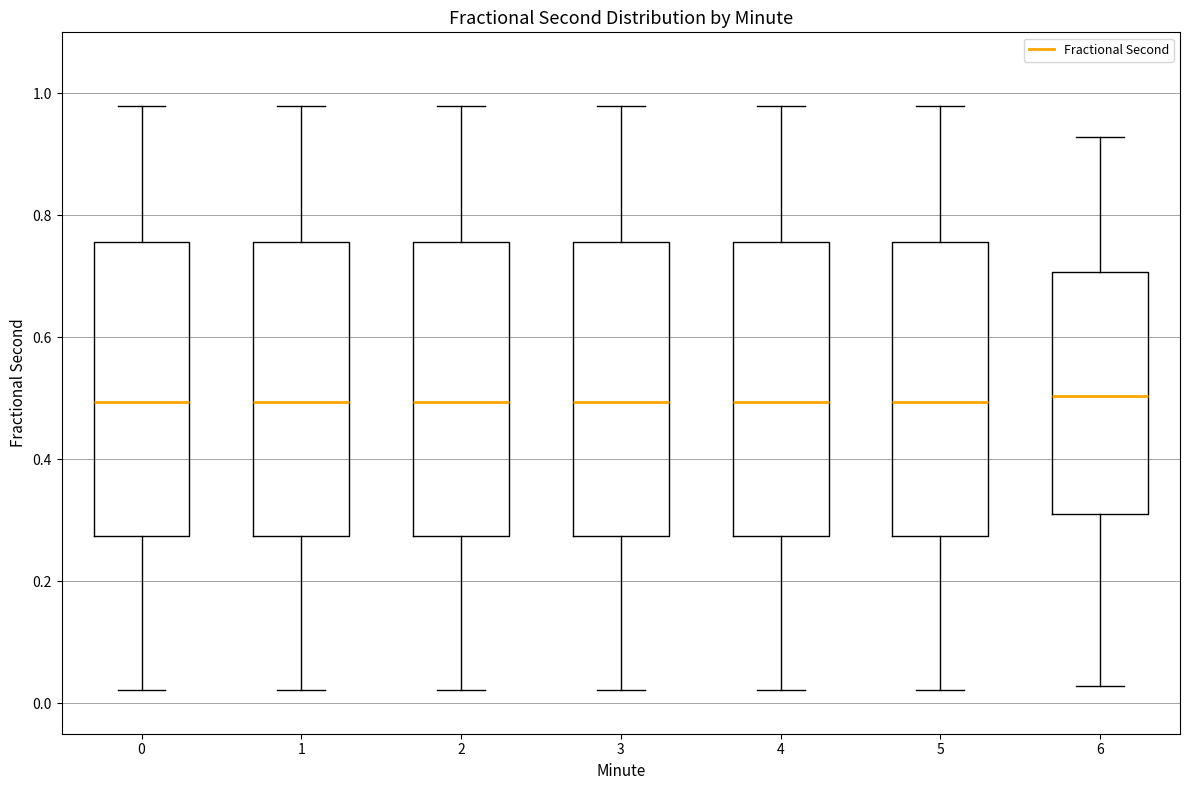

Reading left to right, transcribe this box plot: for each box, give where its median line is, the range the box spans, and where its two whiskers end, as read against the y-axis. The values are not printed on the chart, so give them approximately, as read against the axis.

0: median 0.50, box 0.28 to 0.76, whiskers 0.02 to 0.98
1: median 0.50, box 0.28 to 0.76, whiskers 0.02 to 0.98
2: median 0.50, box 0.28 to 0.76, whiskers 0.02 to 0.98
3: median 0.50, box 0.28 to 0.76, whiskers 0.02 to 0.98
4: median 0.50, box 0.28 to 0.76, whiskers 0.02 to 0.98
5: median 0.50, box 0.28 to 0.76, whiskers 0.02 to 0.98
6: median 0.50, box 0.30 to 0.70, whiskers 0.02 to 0.92